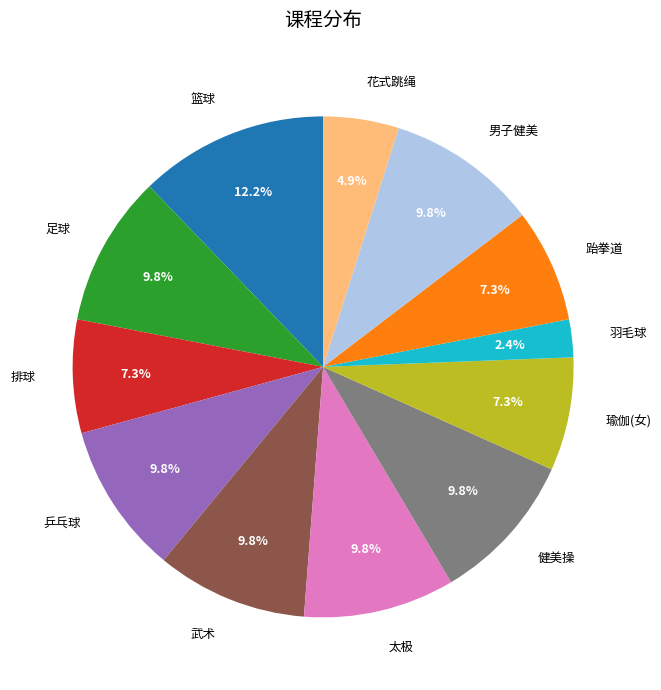

Does any single category account for the majority?

No